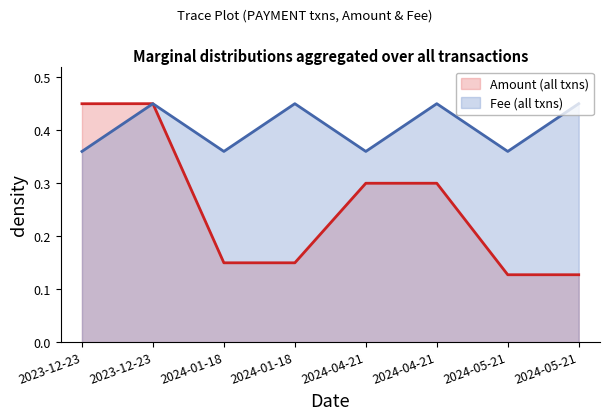

What is the approximate value of Amount at 2024-04-21?

0.3